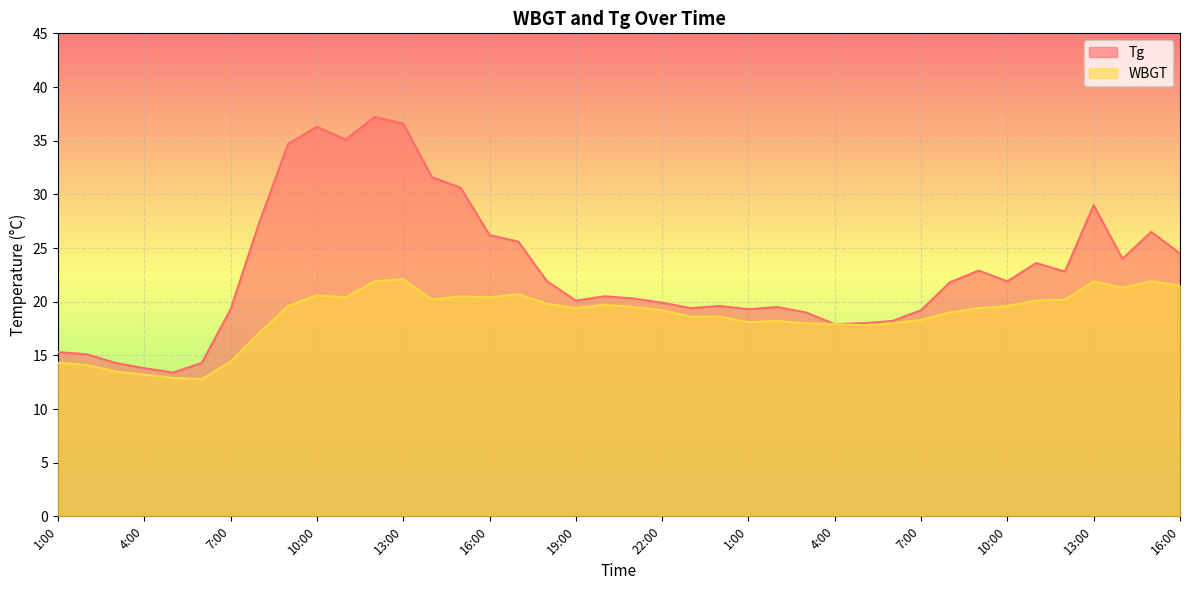

Reading left to right, what are all the values shown in this chart?

Tg: 15.3	15.1	14.3	13.8	13.4	14.3	19.3	27.4	34.7	36.3	35.1	37.2	36.6	31.6	30.6	26.2	25.6	21.9	20.1	20.5	20.3	19.9	19.4	19.6	19.3	19.5	19.0	17.9	18.0	18.2	19.2	21.8	22.9	21.9	23.6	22.8	29.0	24.0	26.5	24.5
WBGT: 14.3	14.1	13.5	13.2	12.9	12.8	14.4	17.1	19.6	20.6	20.4	21.9	22.1	20.2	20.5	20.4	20.7	19.8	19.4	19.7	19.5	19.2	18.6	18.6	18.1	18.2	18.0	17.9	17.8	18.0	18.3	19.0	19.4	19.6	20.1	20.2	21.9	21.3	21.9	21.5